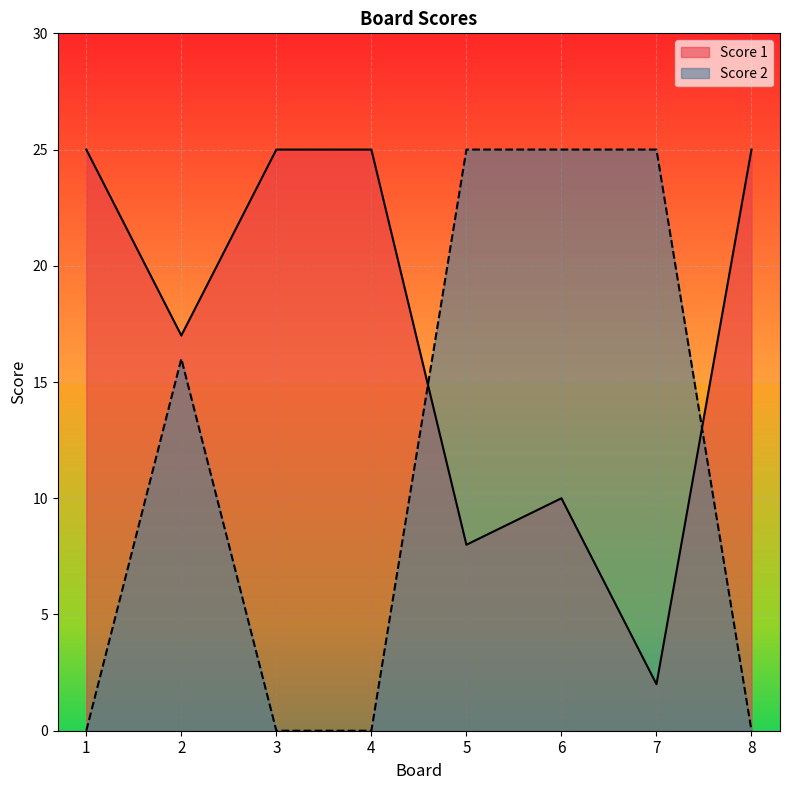

Is it true that Score 2 equals 23 at 2?

False